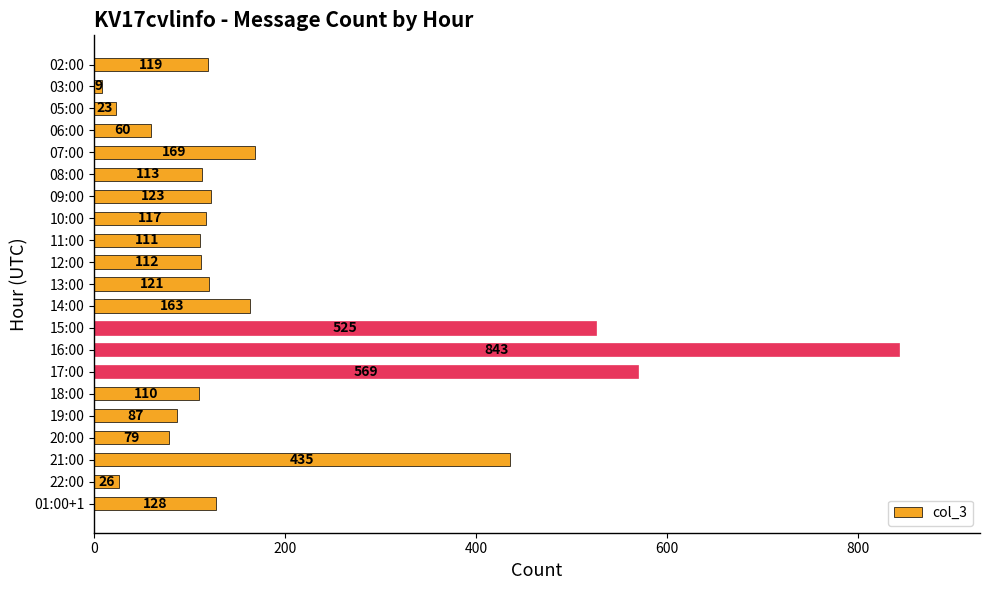

List the labels in order of value, largest first.

16:00, 17:00, 15:00, 21:00, 07:00, 14:00, 01:00+1, 09:00, 13:00, 02:00, 10:00, 08:00, 12:00, 11:00, 18:00, 19:00, 20:00, 06:00, 22:00, 05:00, 03:00